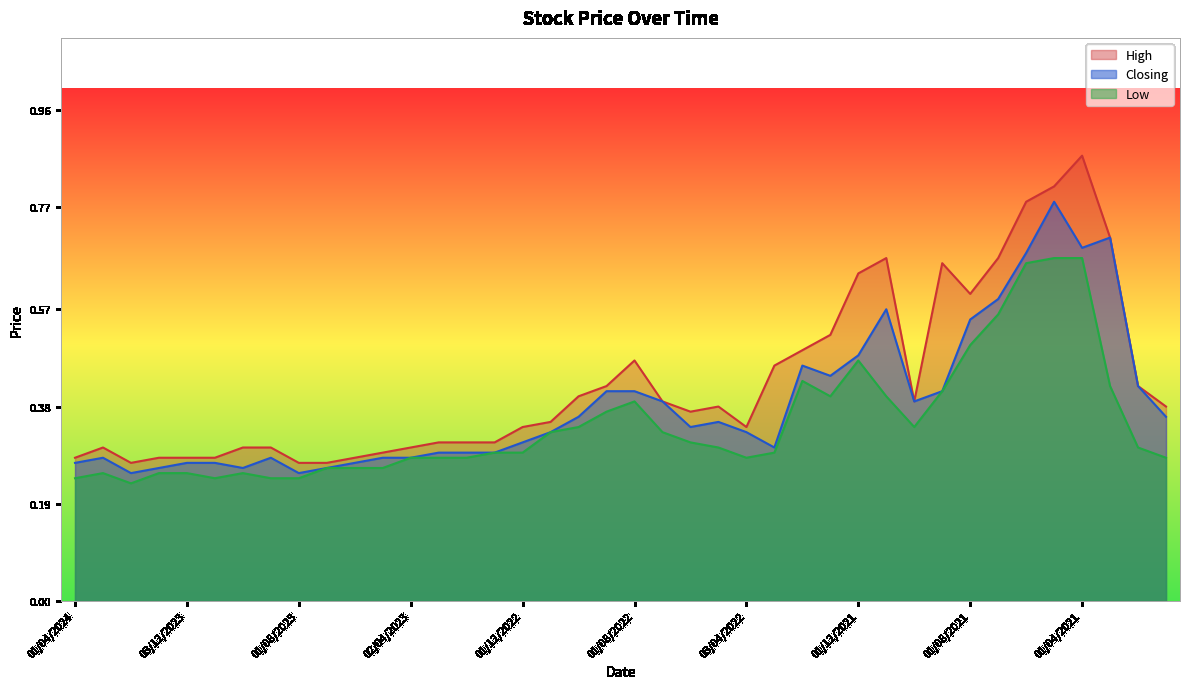

Does the chart display data point markers on the line(s)?

No